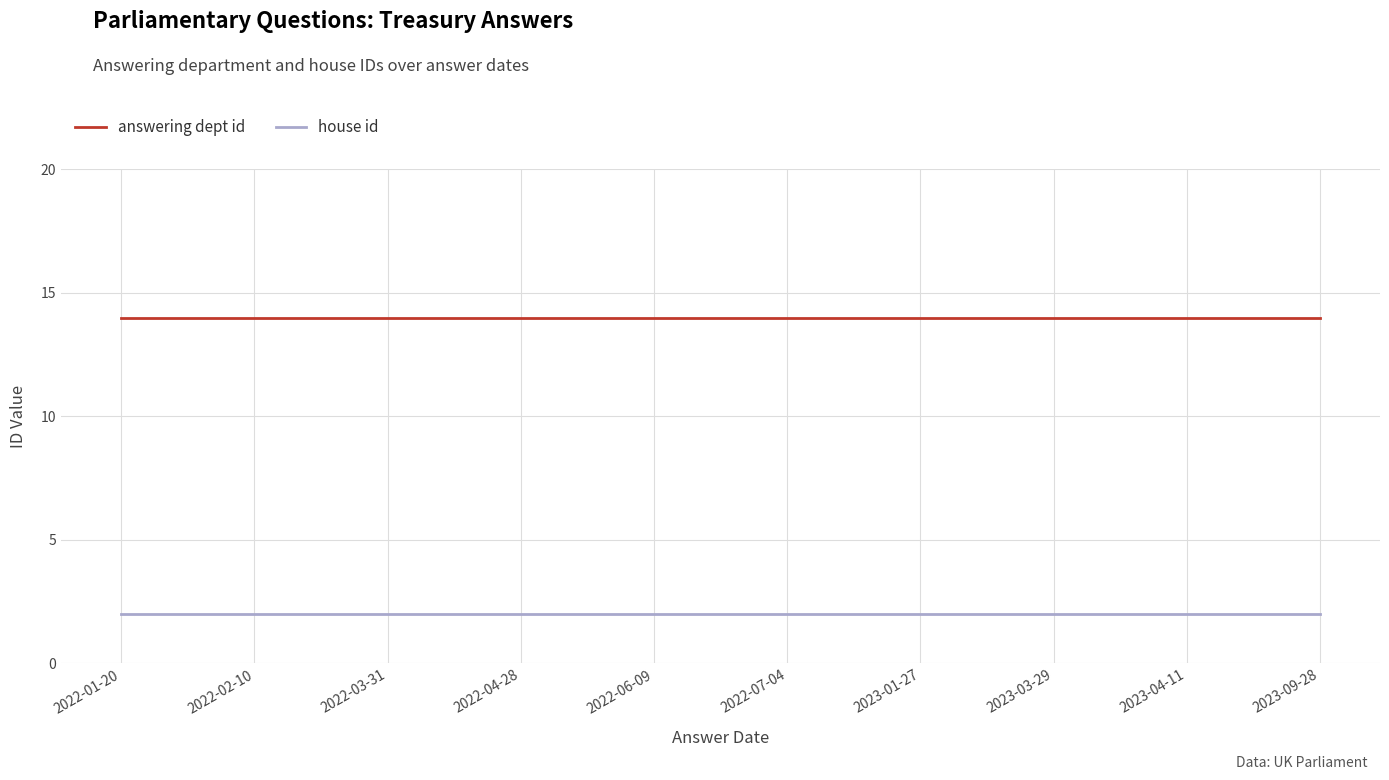

At how many categories does at least one series exceed 7?

10